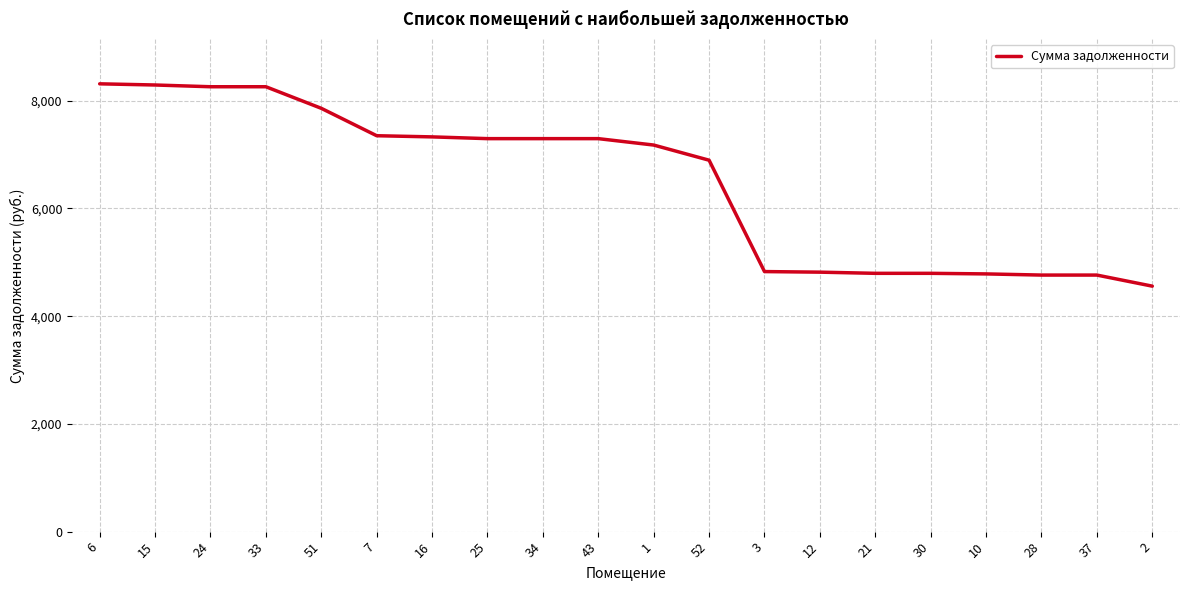

What is the average value?

6486.3